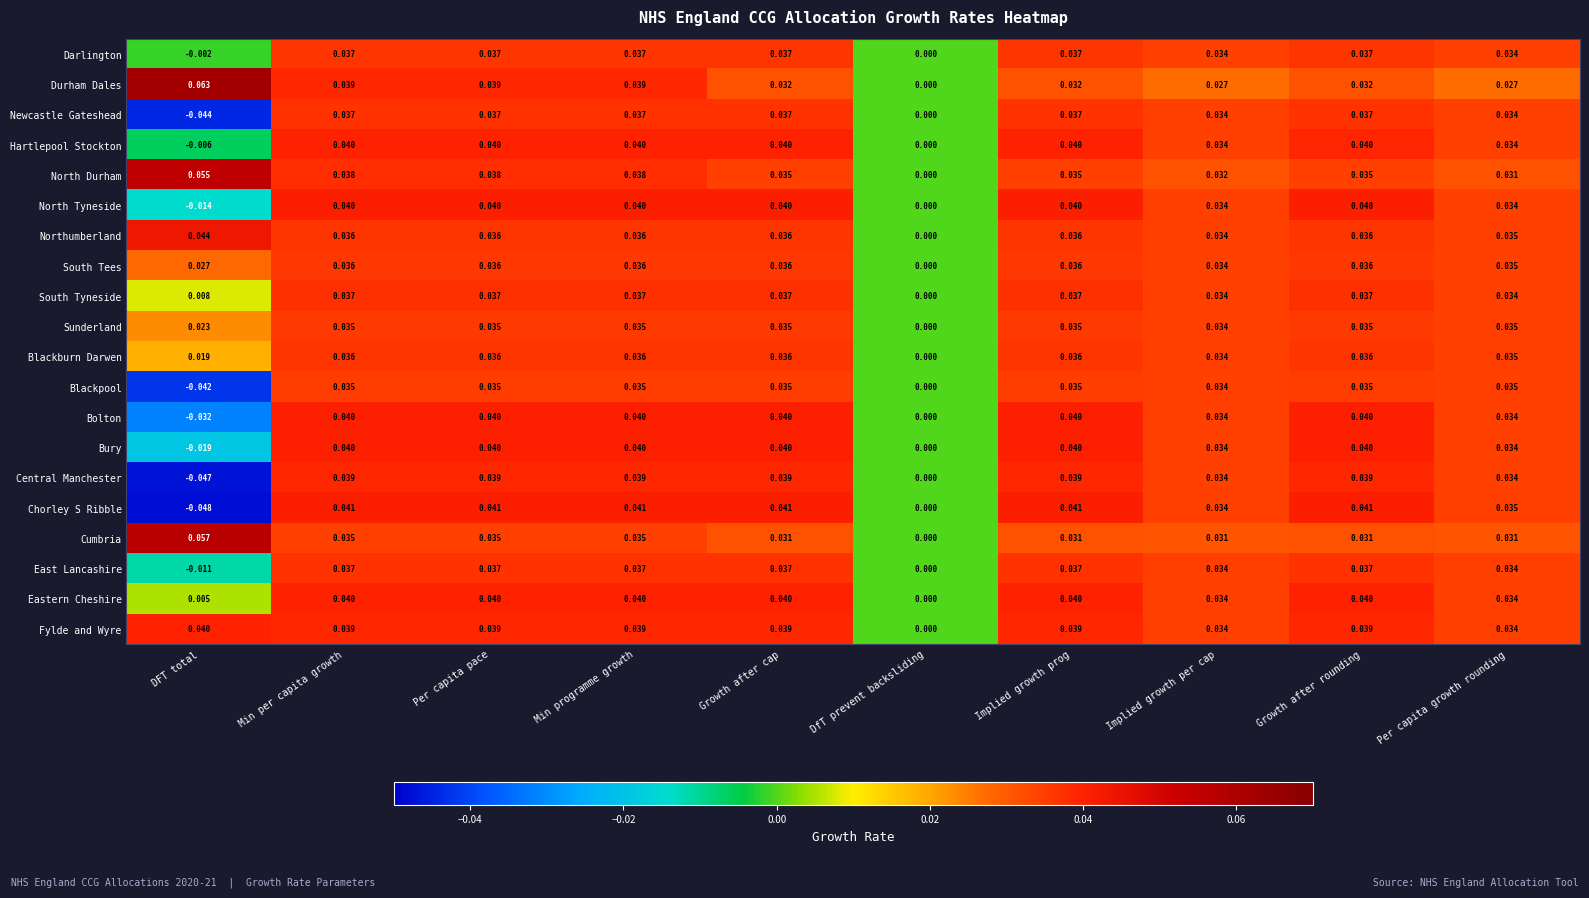

Which series has the largest range (max minus min)?

Chorley S Ribble